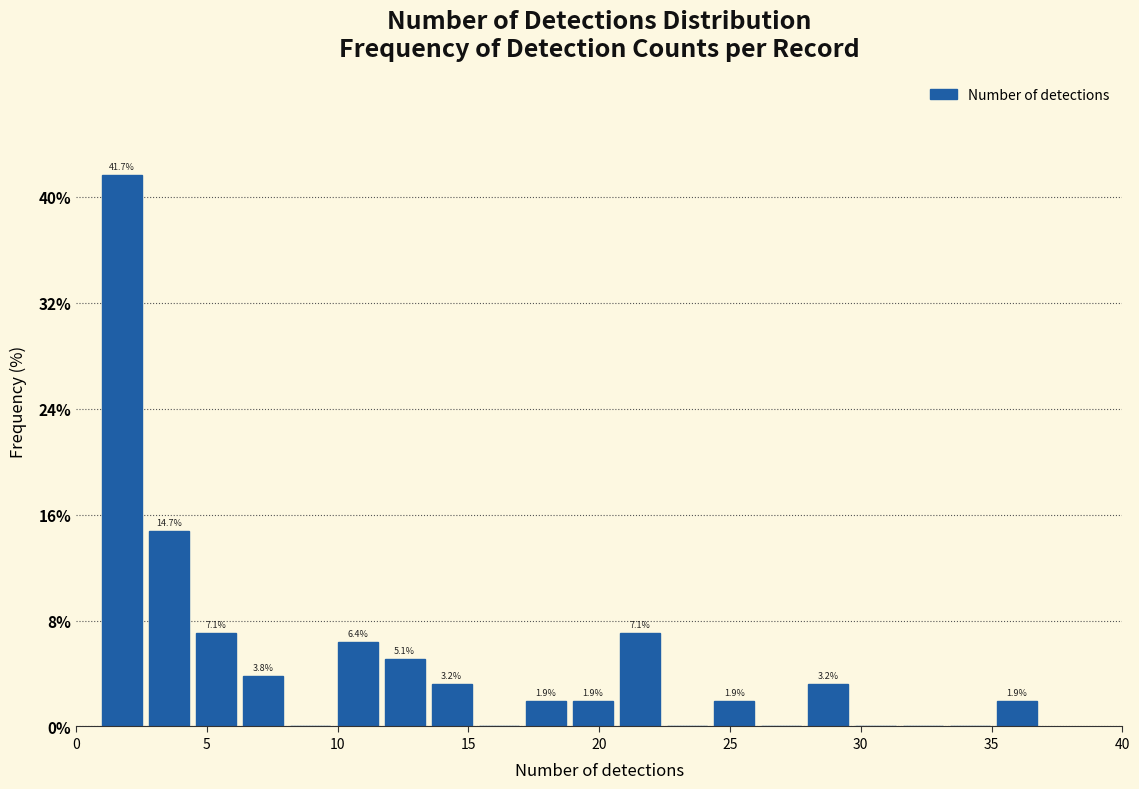

Around what value on the x-axis is the tallest bar? Give the approximate position of its centre, as read against the axis.

2.0